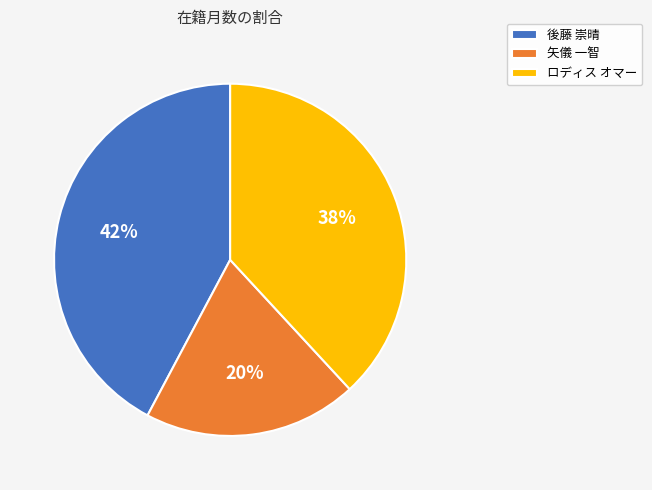

Between ロディス オマー and 後藤 崇晴, which is larger?

後藤 崇晴